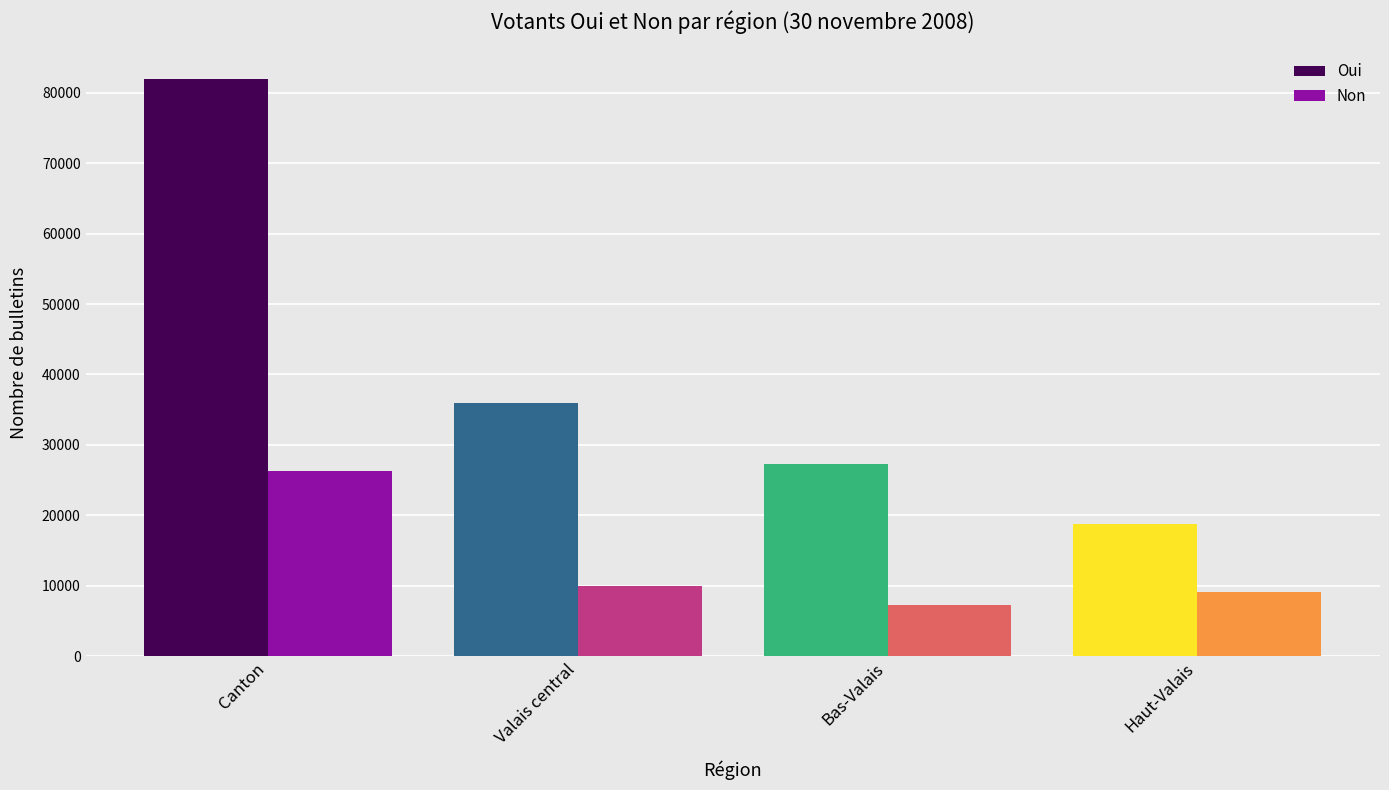

True or false: Non has a value of 26280 at Canton.

True